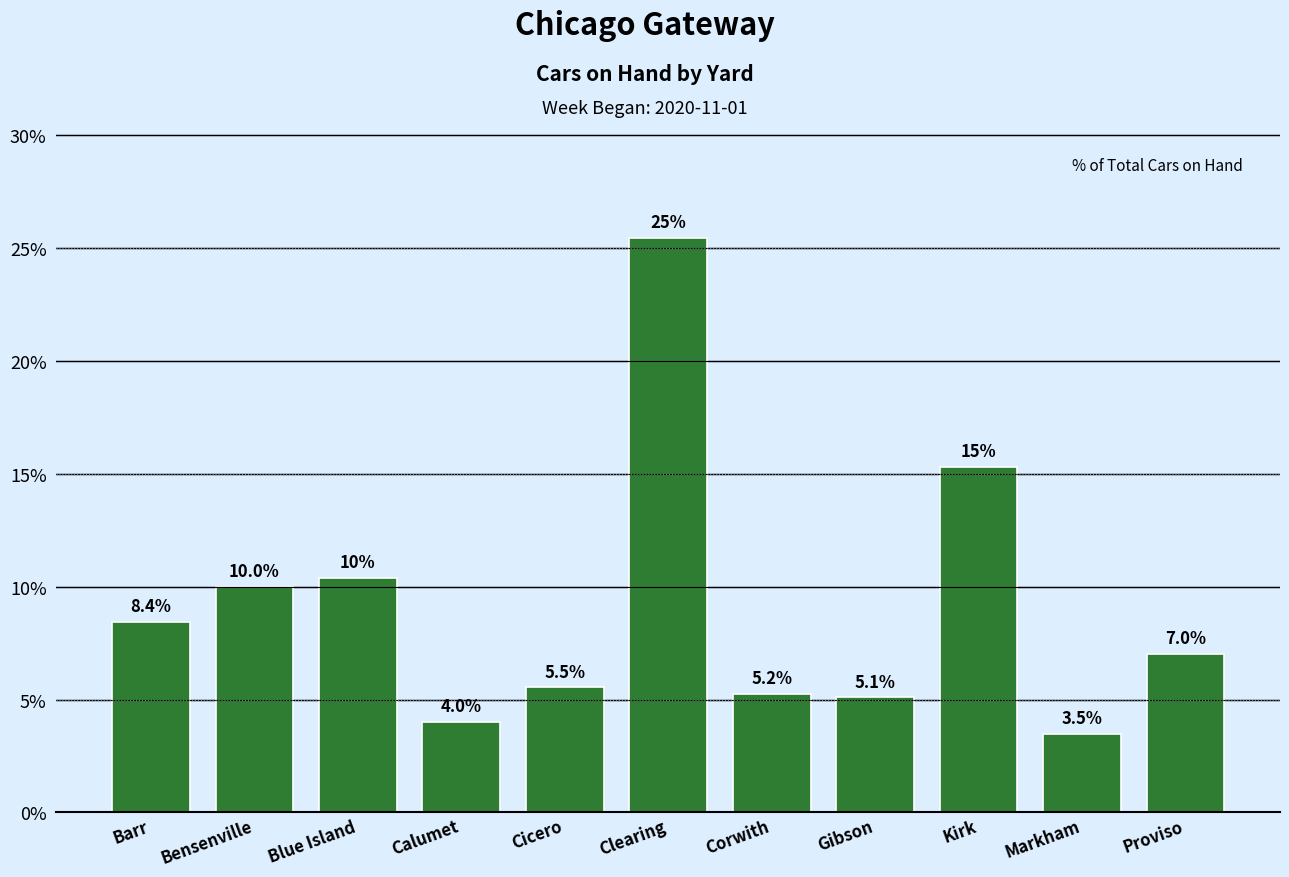

Reading left to right, list all the values displayed in this chart.

8.4	10.0	10.4	4.0	5.5	25.5	5.2	5.1	15.3	3.5	7.0